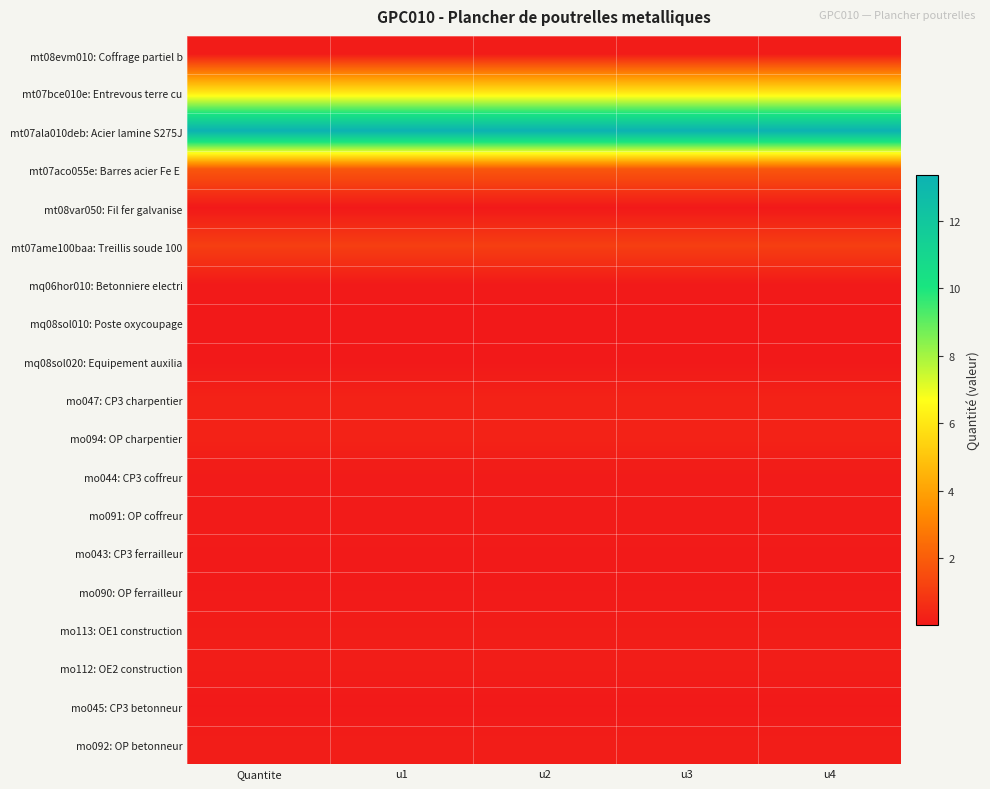

What is the maximum value shown in the chart?

13.4